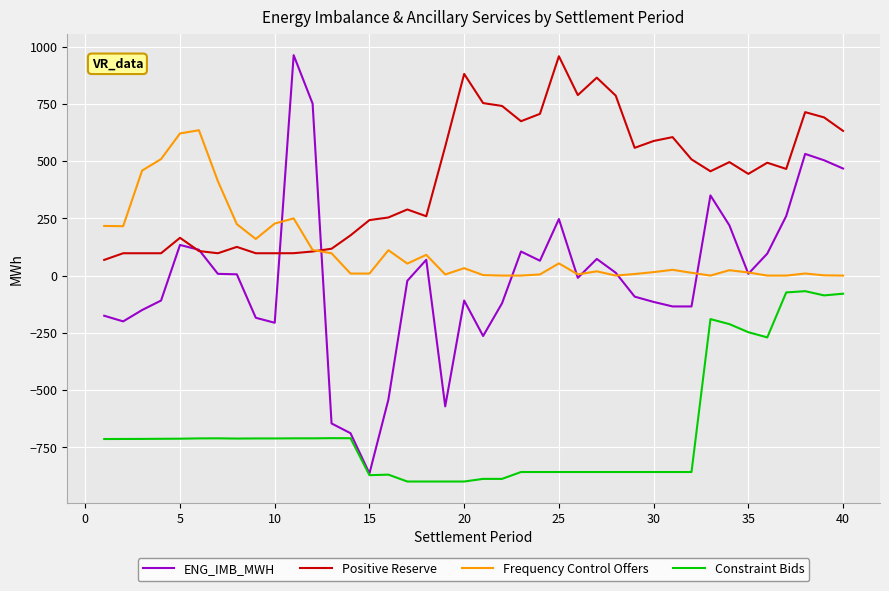

Which series has the largest total across all categories?

Positive Reserve